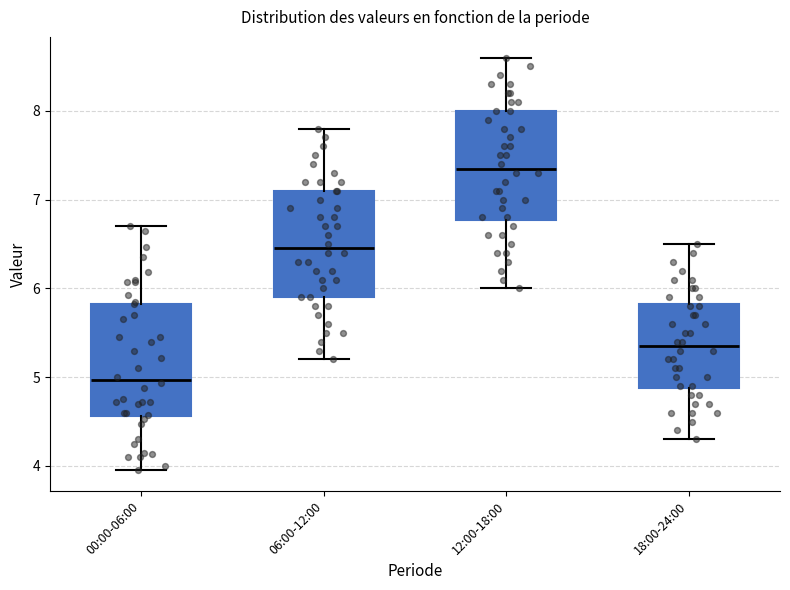

Reading left to right, read every box against the y-axis: the position of its median line, the range the box covers, and the ends of its whiskers. The values are not printed on the chart, so give them approximately, as read against the axis.

00:00-06:00: median 5.0, box 4.6 to 5.8, whiskers 4.0 to 6.7
06:00-12:00: median 6.5, box 5.9 to 7.1, whiskers 5.2 to 7.8
12:00-18:00: median 7.4, box 6.8 to 8.0, whiskers 6.0 to 8.6
18:00-24:00: median 5.4, box 4.9 to 5.8, whiskers 4.3 to 6.5